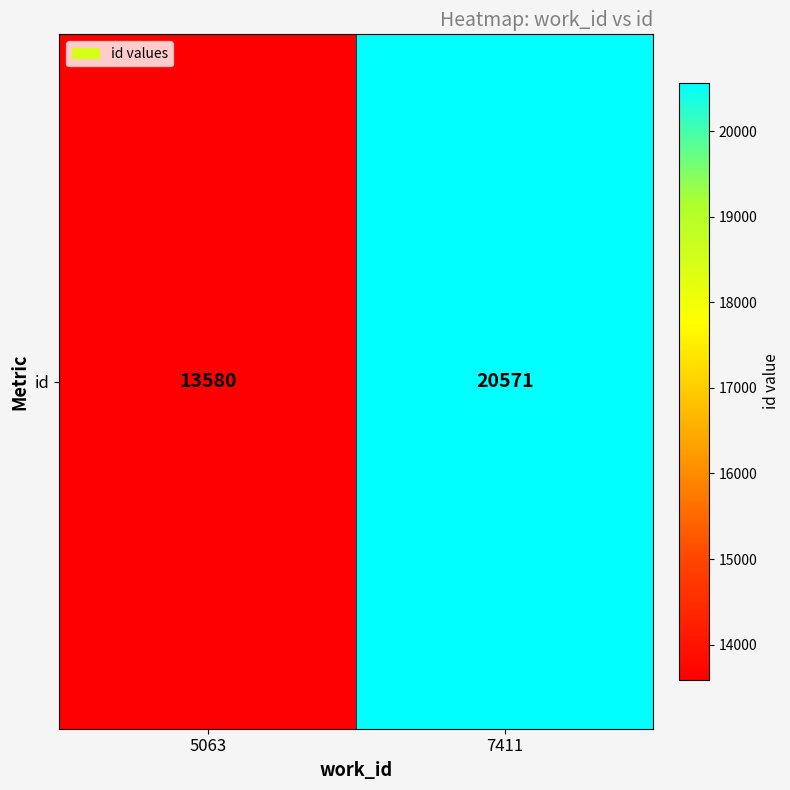

At which category does the chart reach its peak across all series?

7411